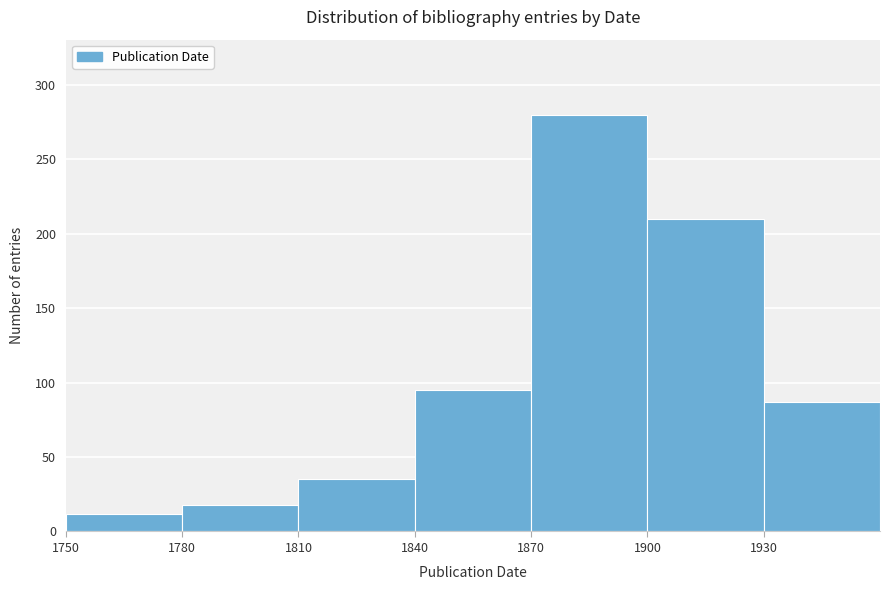

Reading left to right, list every bar in this chart as the range it spans on the x-axis followed by its height. The values are not printed on the chart, so give them approximately, as read against the axis.

1750 to 1780: 10
1780 to 1810: 20
1810 to 1840: 35
1840 to 1870: 95
1870 to 1900: 280
1900 to 1930: 210
1930 to 1960: 85